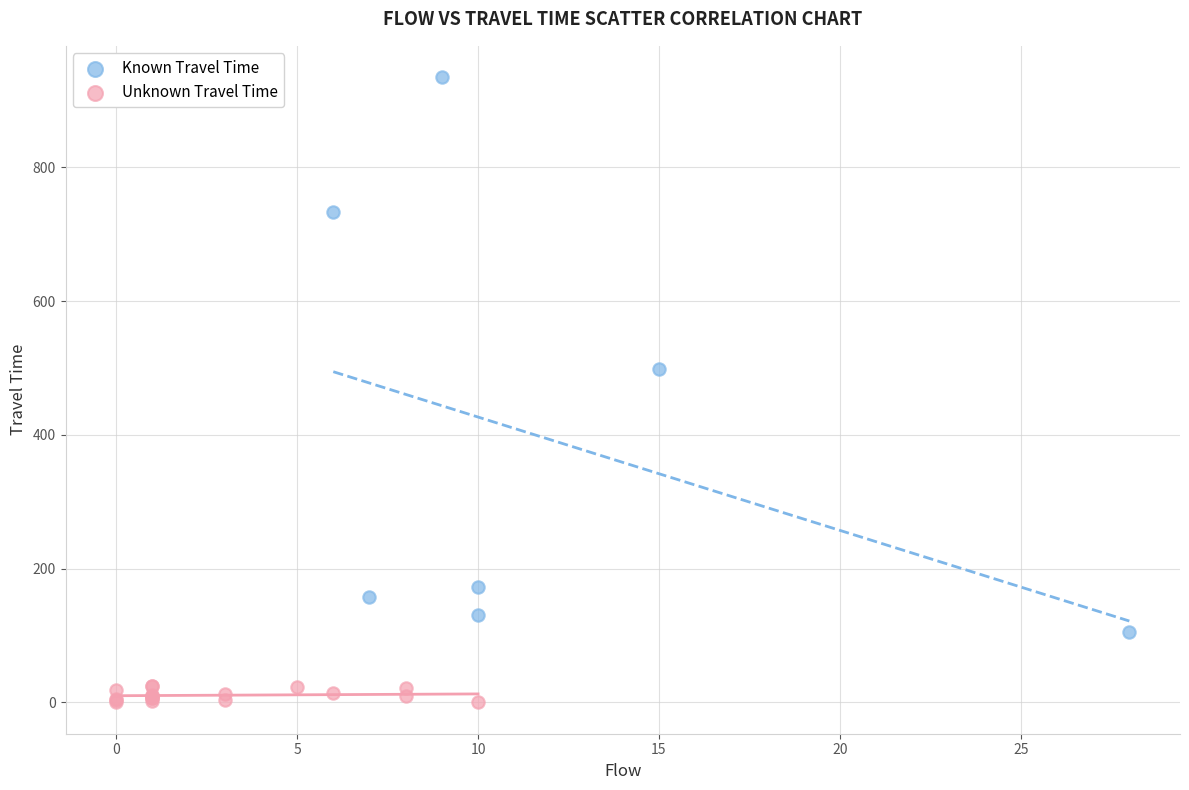

What are all the series names shown in the legend?

Known Travel Time, Unknown Travel Time